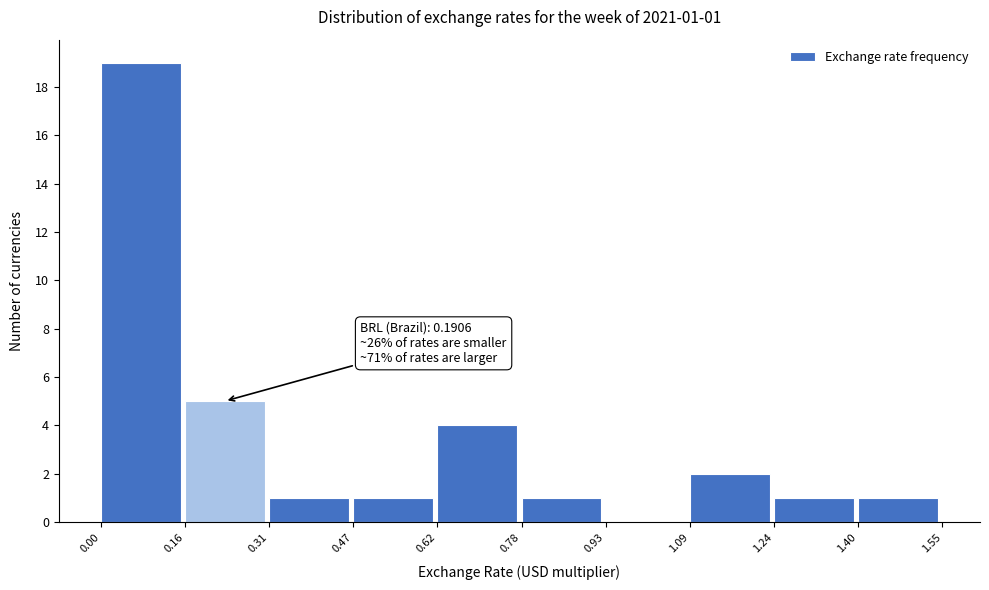

Which range on the x-axis has the tallest bar?

0.00 to 0.16